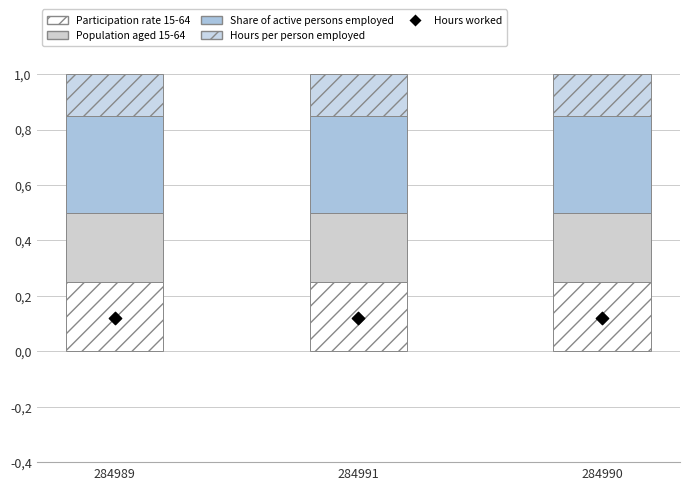

At how many categories does at least one series exceed 0?

3